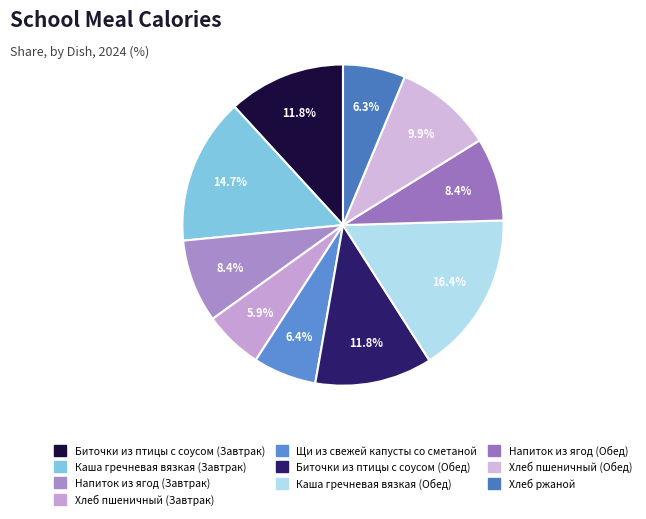

Does Каша гречневая вязкая (Завтрак) represent more than half of the total?

No